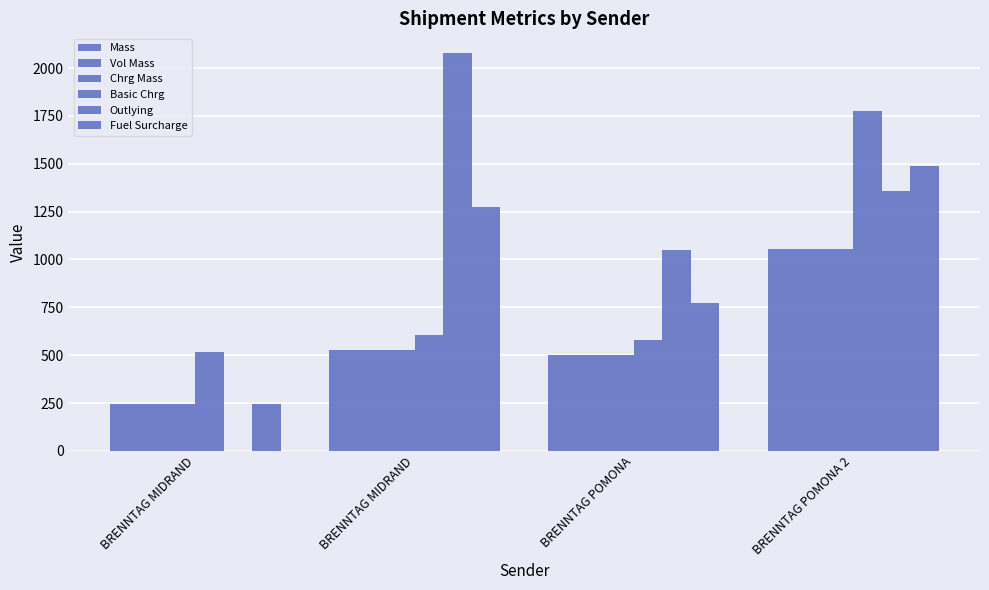

What is the difference between the maximum and minimum values in the Vol Mass series?

807.8